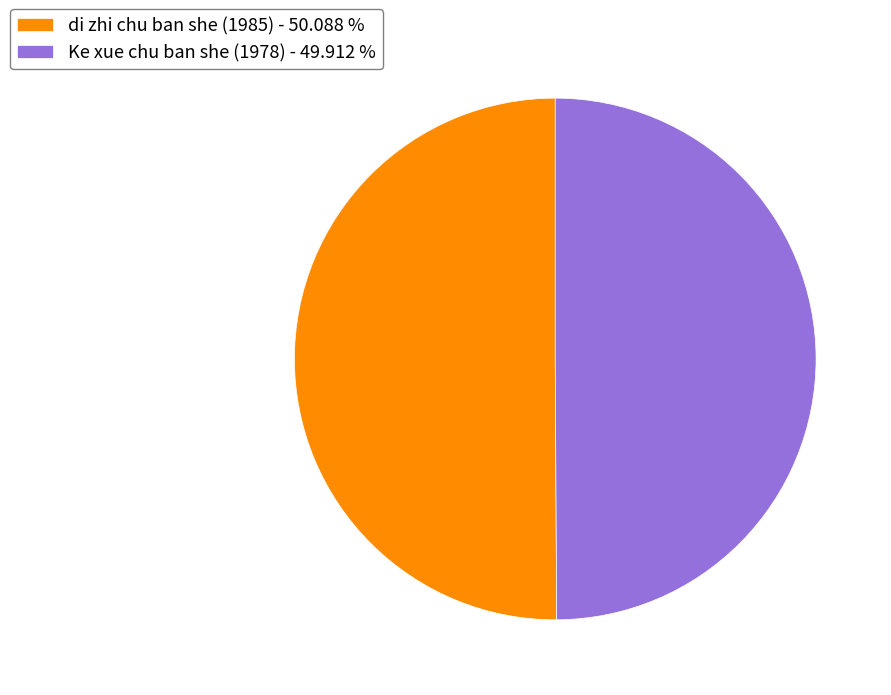

Combined, do di zhi chu ban she (1985) - 50.088 % and Ke xue chu ban she (1978) - 49.912 % account for over 50%?

Yes